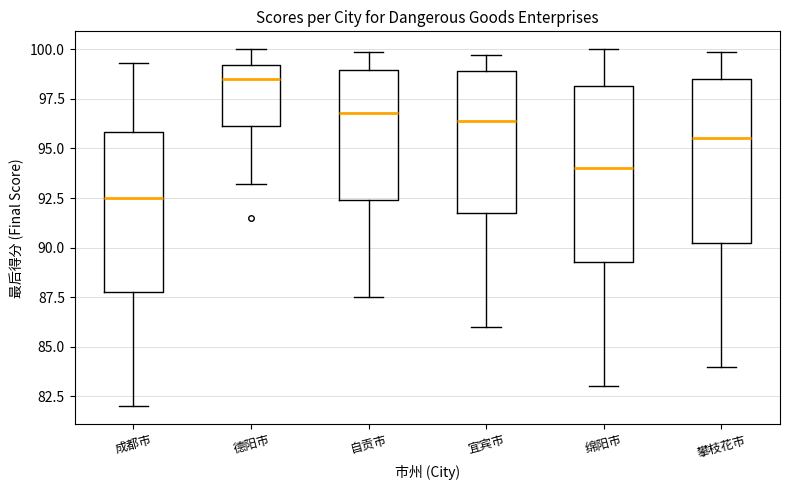

Comparing the boxes themselves (not the whiskers), which one is the tallest?

绵阳市